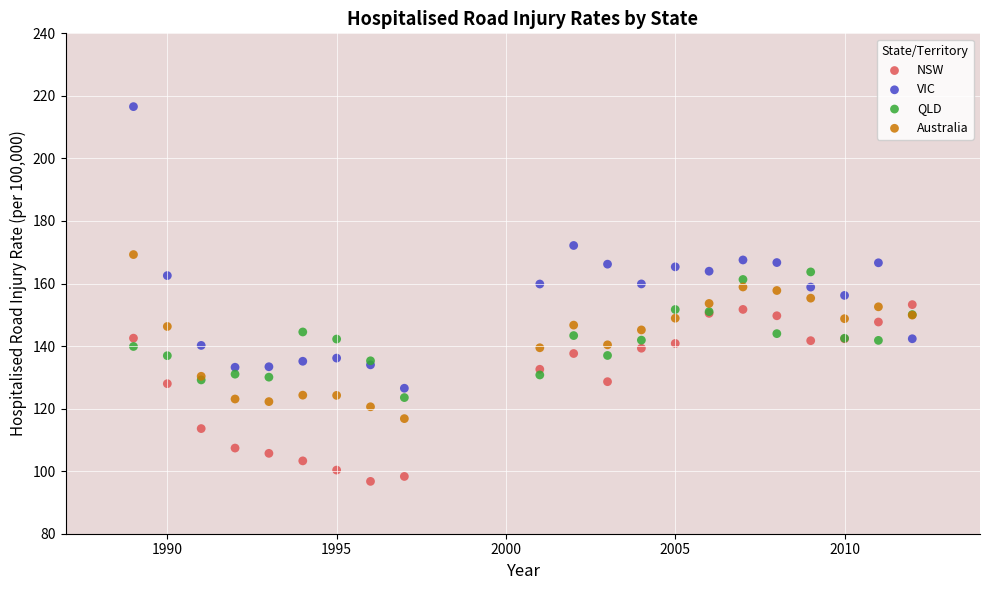

Which series reaches the maximum Y coordinate?

VIC